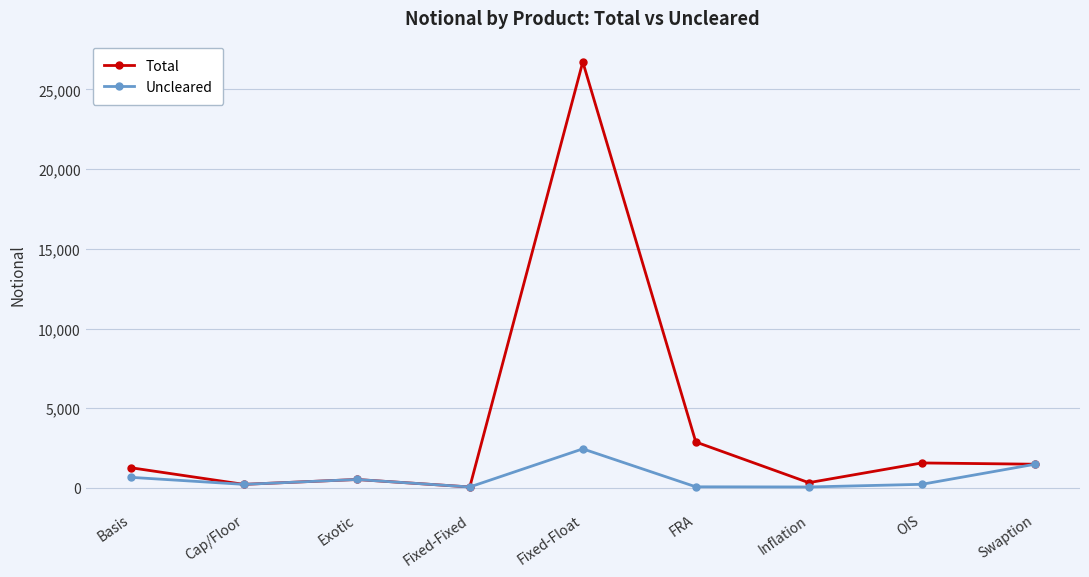

What is the value of the Total point at the 1st from the left?

1270